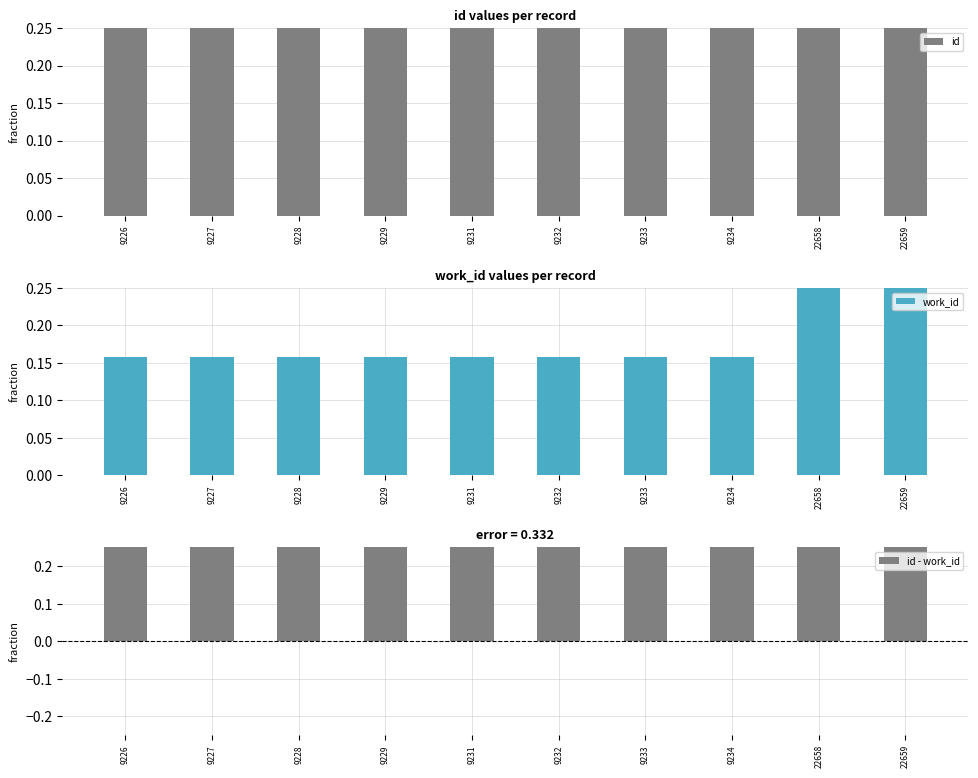

The id series shows 0.6 at 22659. True or false?

False